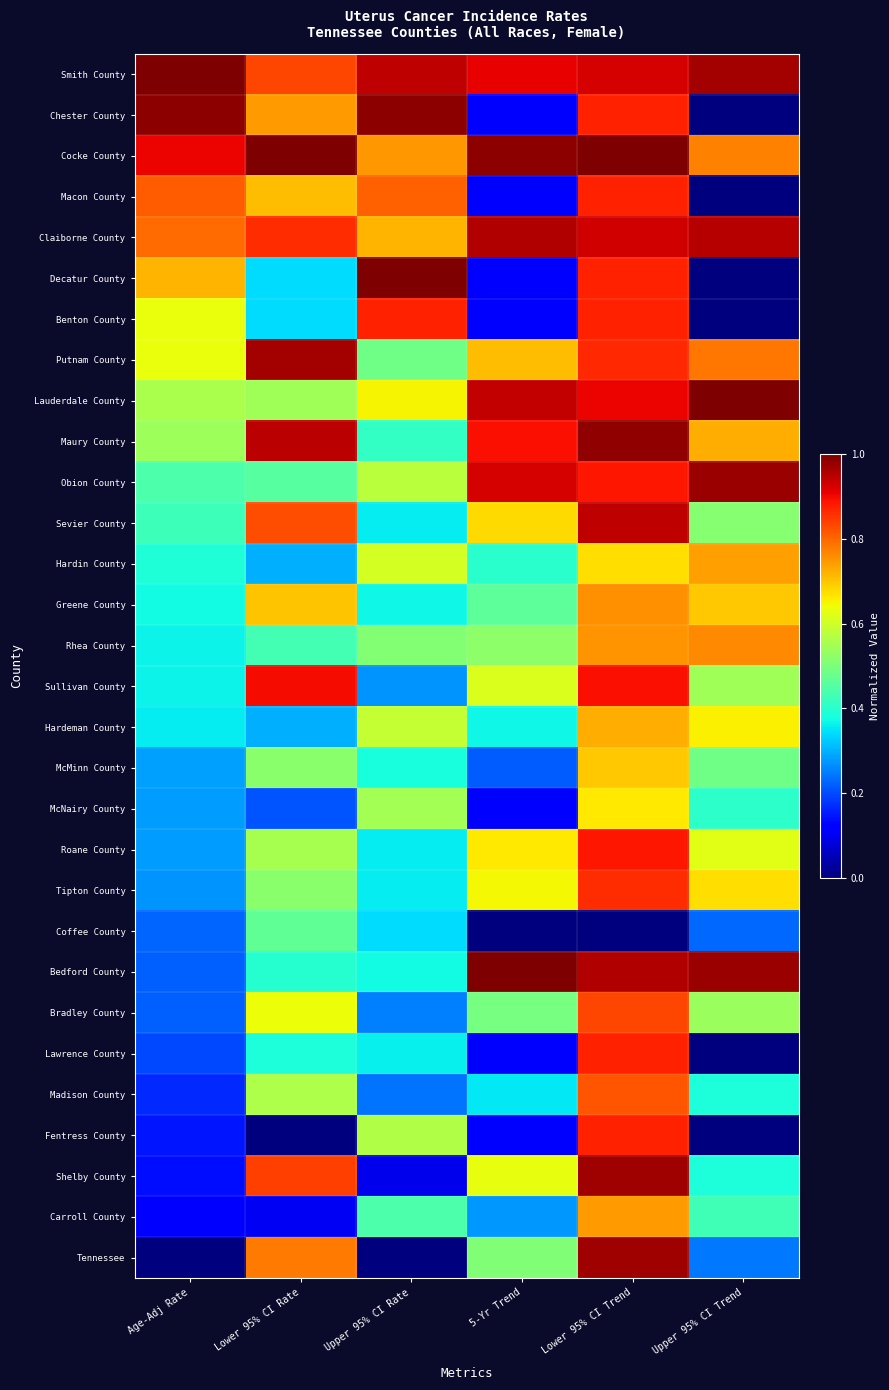

What is the spread (max minus min) of values at Lower 95% CI Rate?

1.0